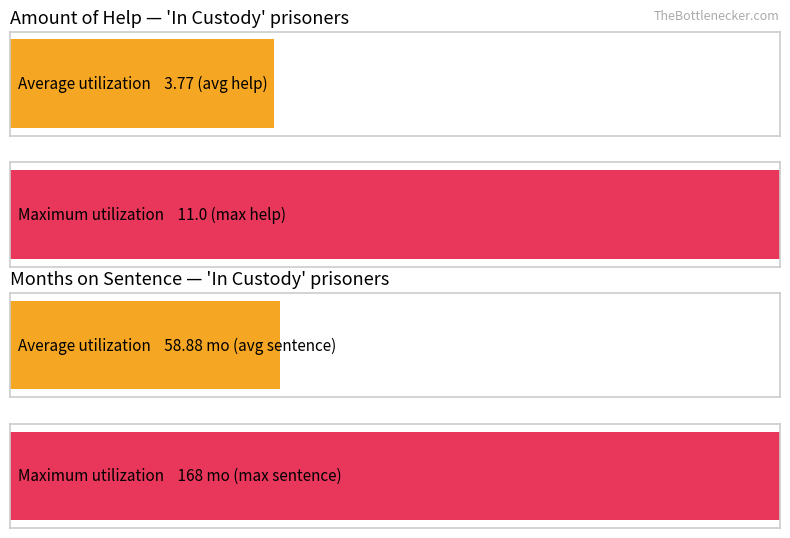

Which series has the largest range (max minus min)?

Amount of help